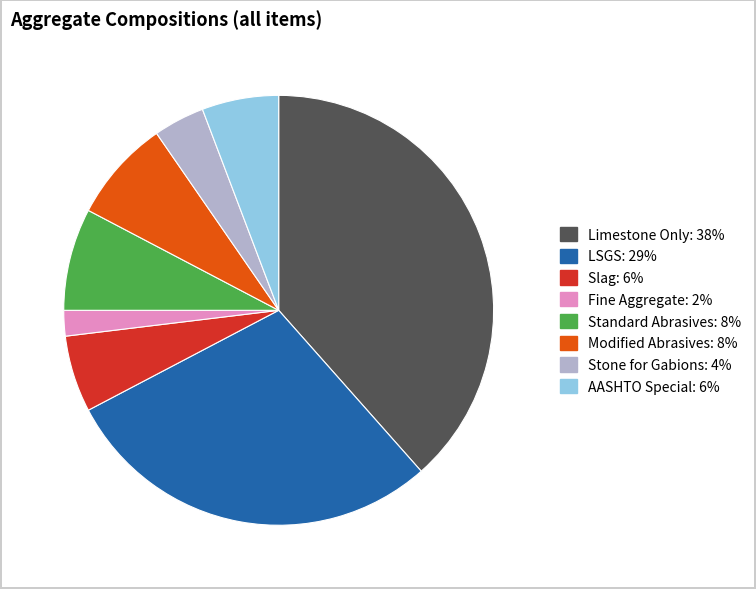

Is there a majority slice in this chart?

No